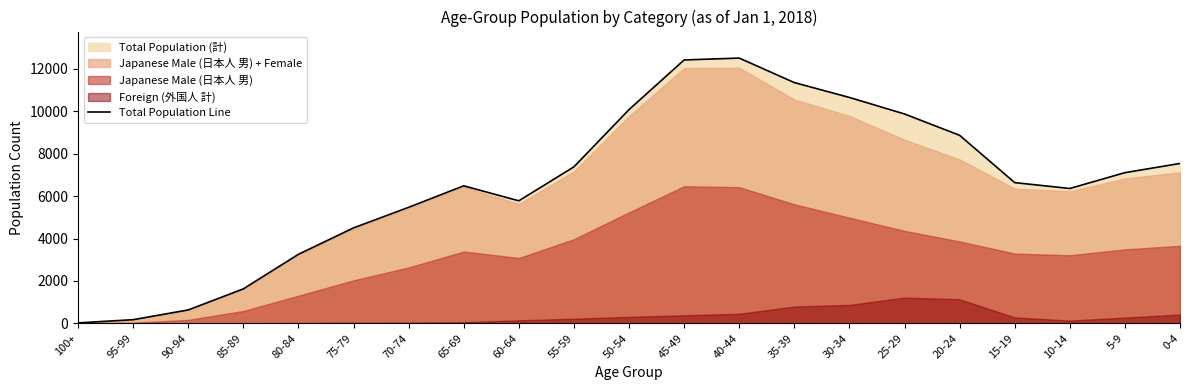

Where is the data nearest to the value 6266?

10-14